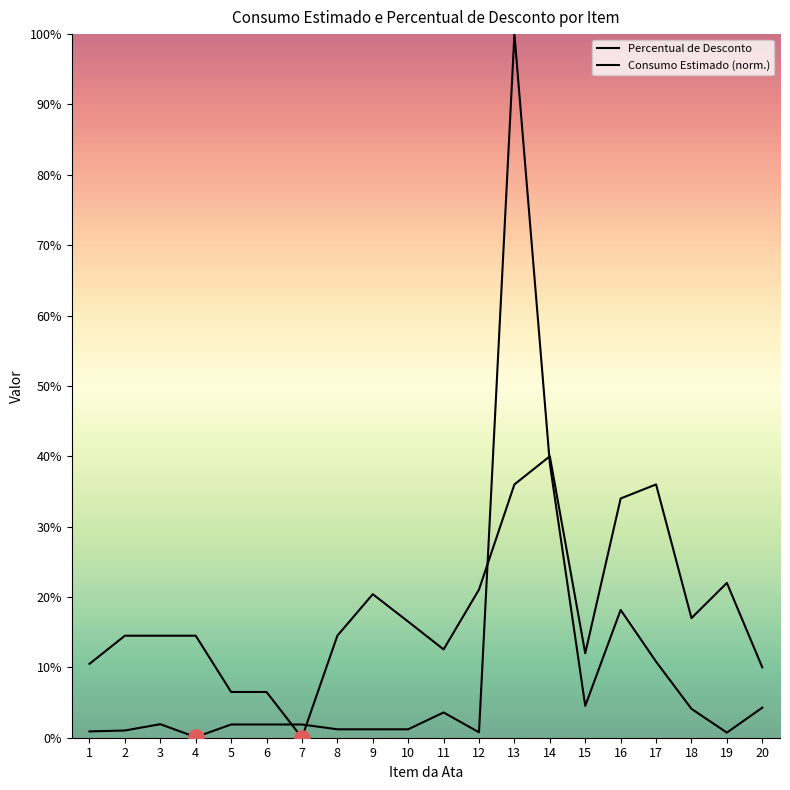

At which category is the sum across all series the highest?

13